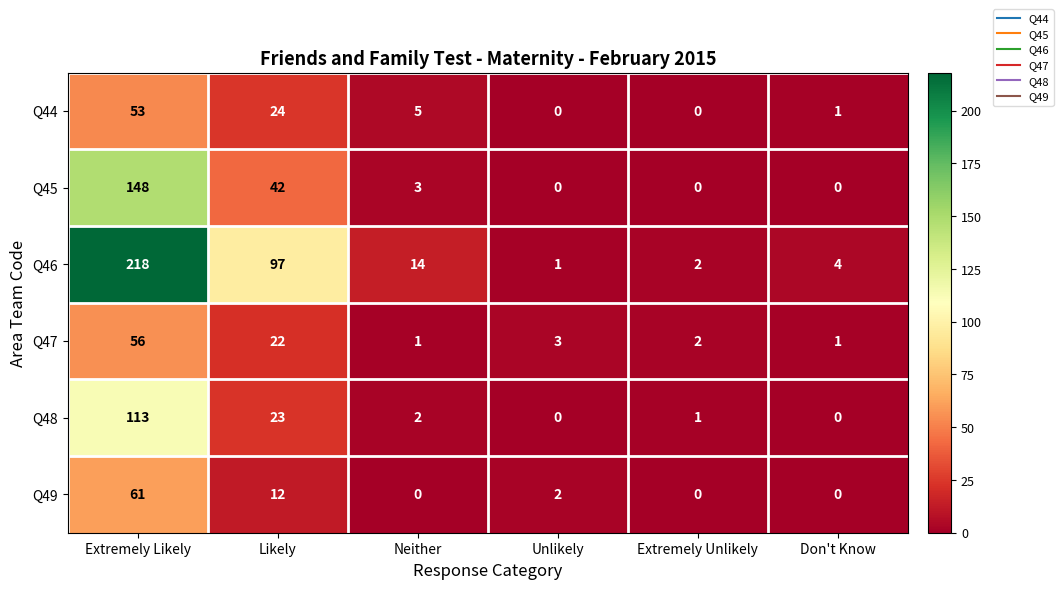

Is it true that Q45 equals 0 at Extremely Unlikely?

True